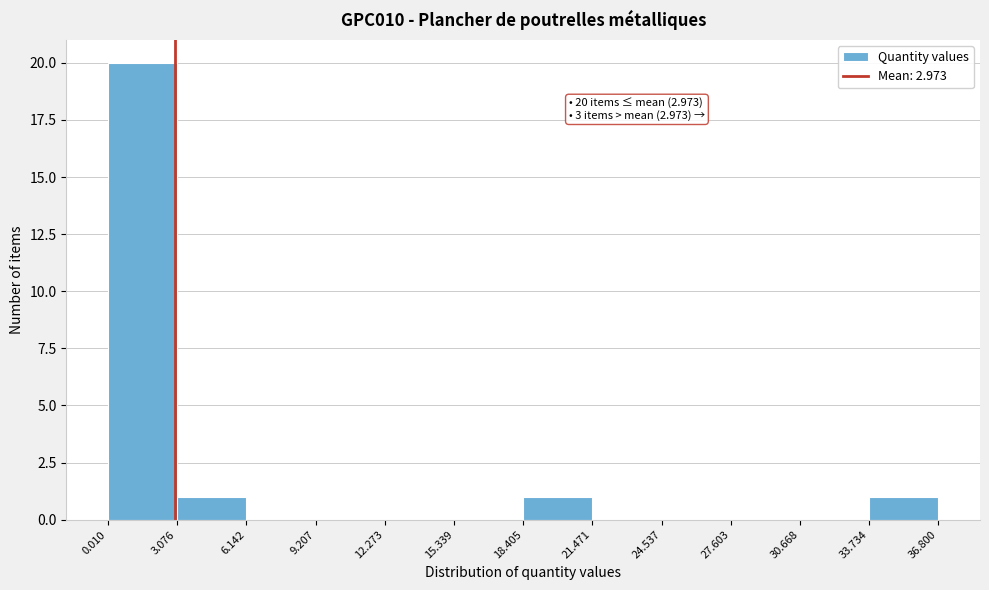

Over which range of the x-axis is the bar tallest?

0.010 to 3.076